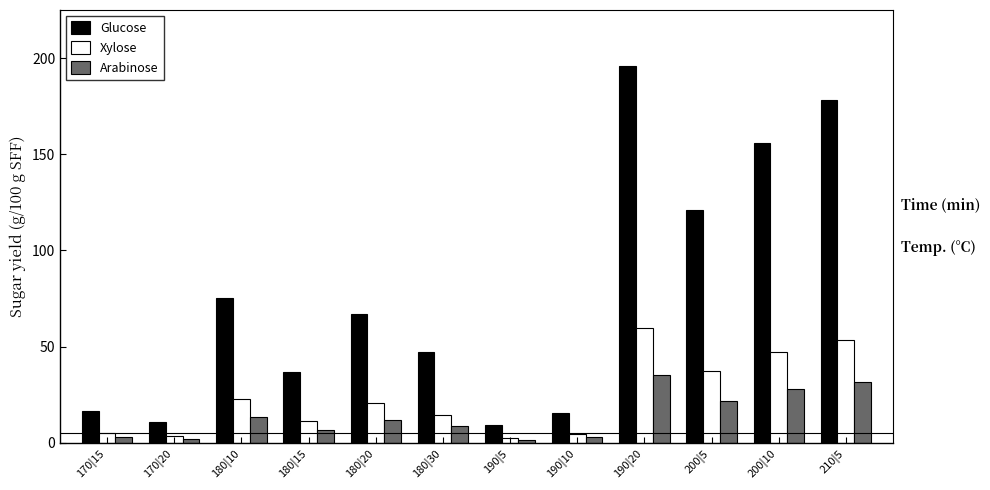

At which category is the sum across all series the highest?

190|20